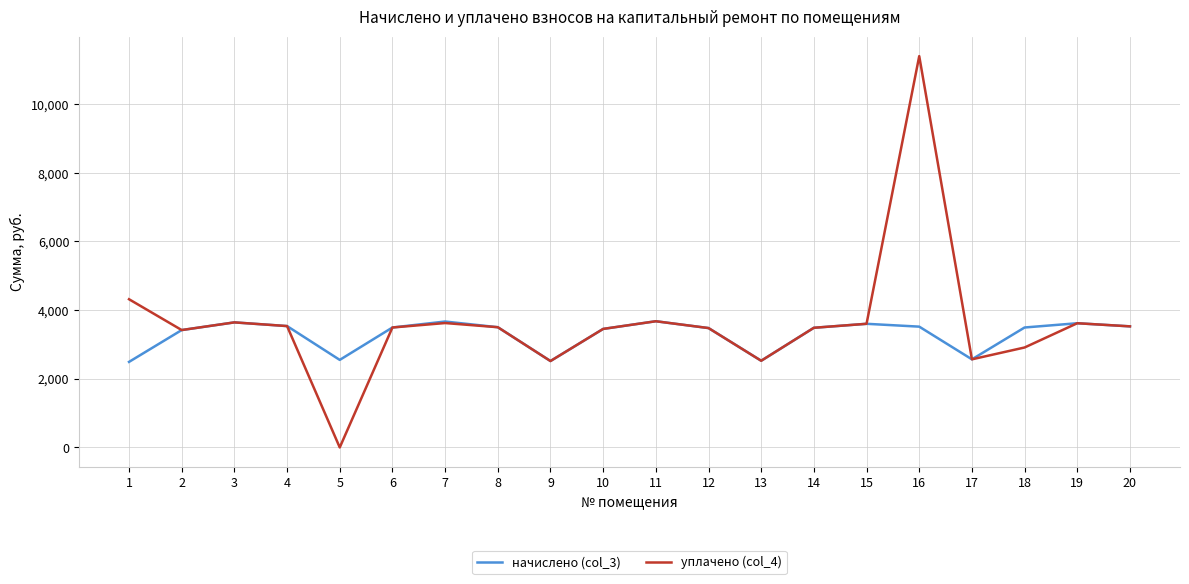

At which category is the sum across all series the highest?

16